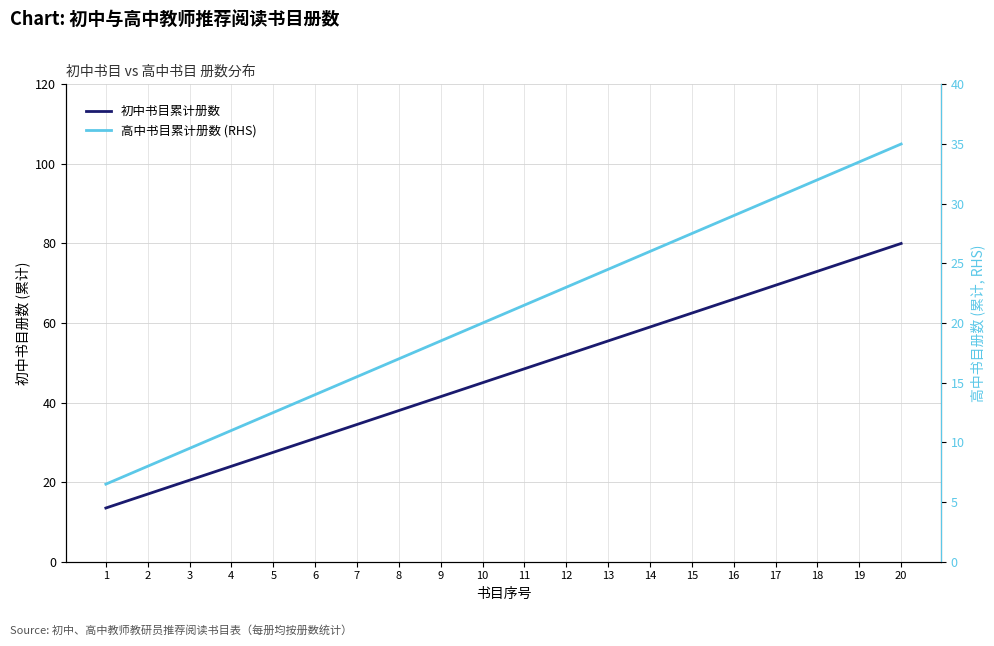

What is the minimum value for 高中书目累计册数 (RHS)?

6.5